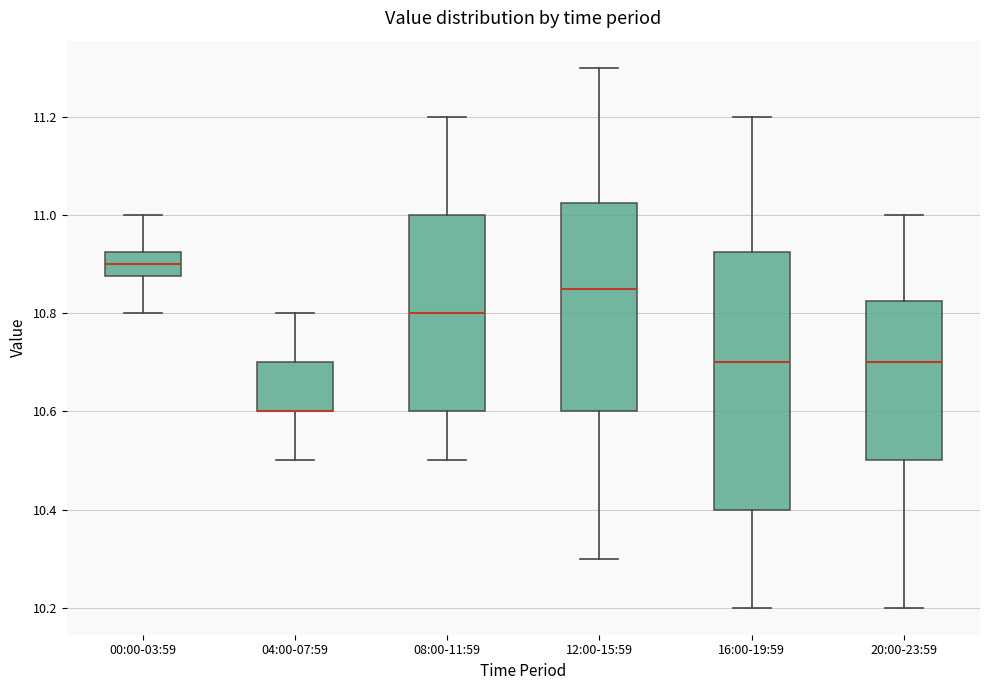

Reading left to right, transcribe this box plot: for each box, give where its median line is, the range the box spans, and where its two whiskers end, as read against the y-axis. The values are not printed on the chart, so give them approximately, as read against the axis.

00:00-03:59: median 10.90, box 10.88 to 10.92, whiskers 10.80 to 11.00
04:00-07:59: median 10.60 (drawn on the box's lower edge), box 10.60 to 10.70, whiskers 10.50 to 10.80
08:00-11:59: median 10.80, box 10.60 to 11.00, whiskers 10.50 to 11.20
12:00-15:59: median 10.86, box 10.60 to 11.02, whiskers 10.30 to 11.30
16:00-19:59: median 10.70, box 10.40 to 10.92, whiskers 10.20 to 11.20
20:00-23:59: median 10.70, box 10.50 to 10.82, whiskers 10.20 to 11.00